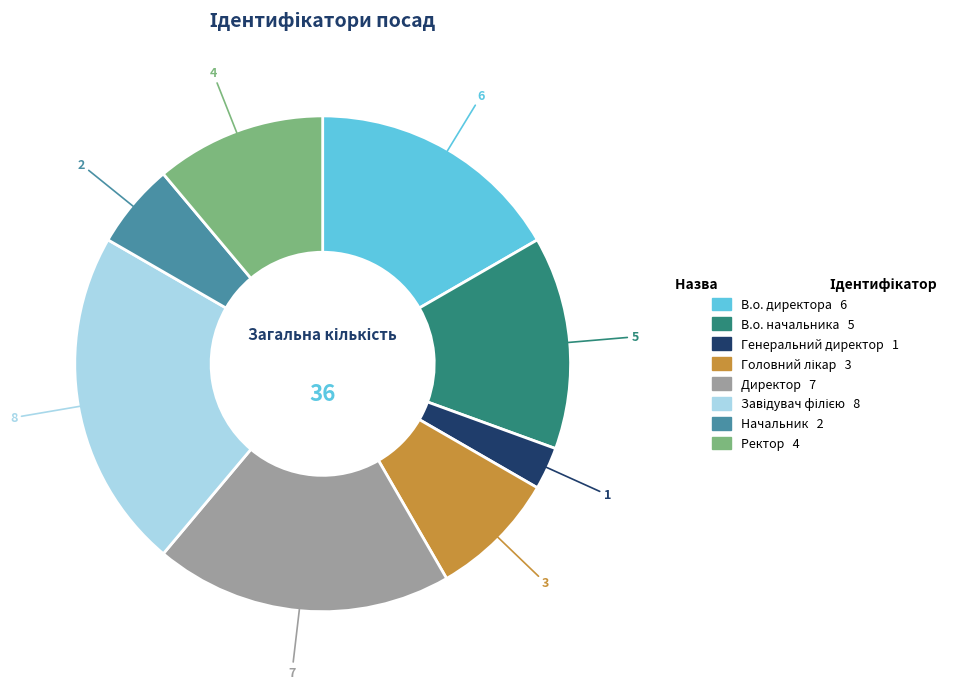

Which slice is the smallest?

Генеральний директор